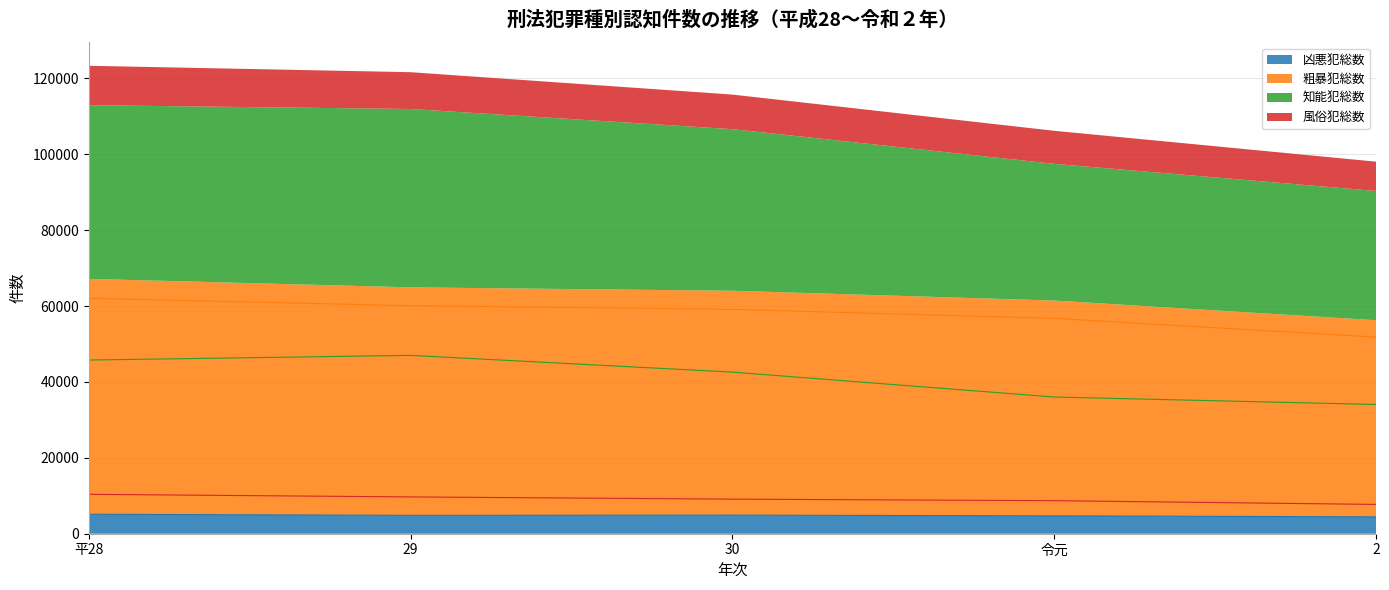

What is the value of the 粗暴犯総数 point at the 2nd from the left?

60099